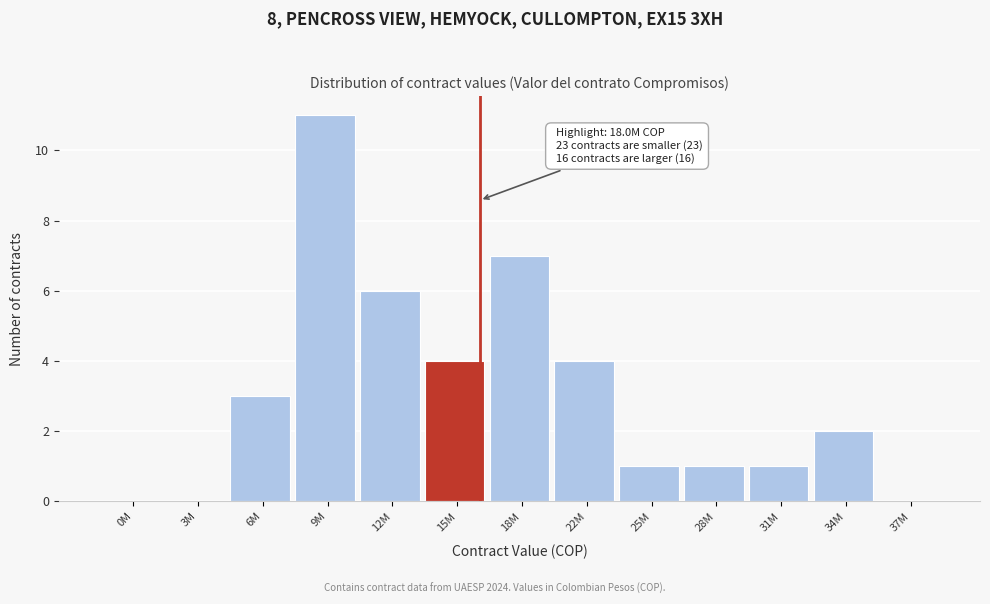

Reading left to right, transcribe all the data shown in this chart.

0M=0	3M=0	6M=3	9M=11	12M=6	15M=4	18M=7	22M=4	25M=1	28M=1	31M=1	34M=2	37M=0